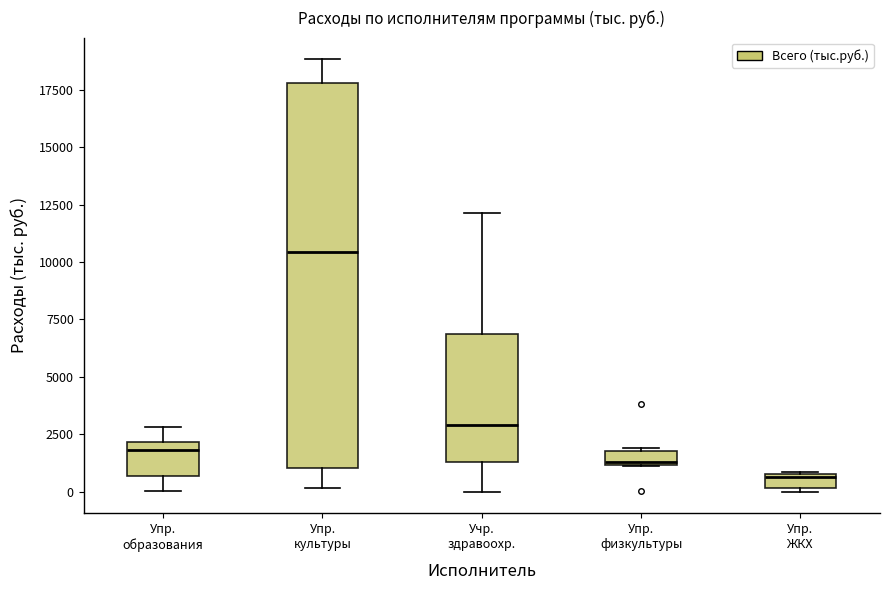

Which box is the tallest, from its lower edge to its upper edge?

Упр. культуры